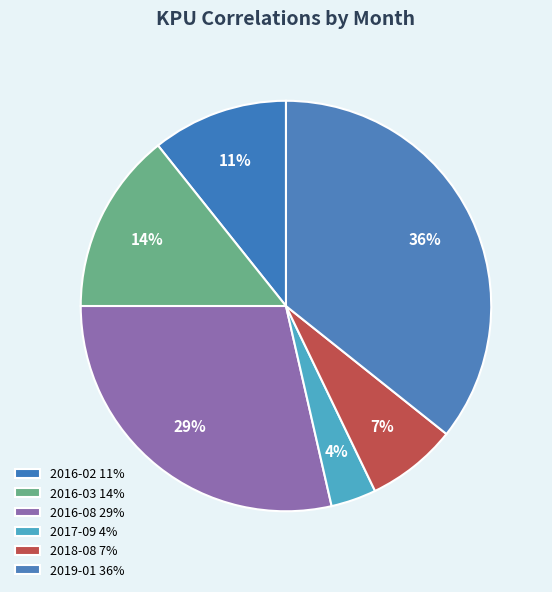

The 2018-08 slice represents 7% of the pie. True or false?

True